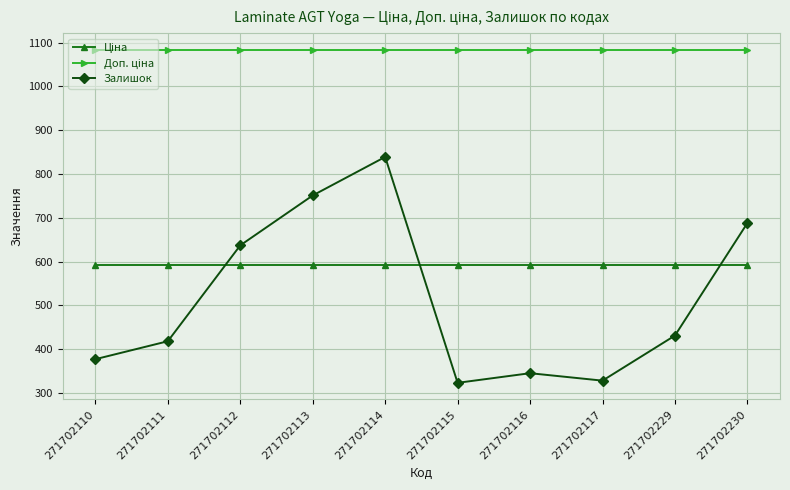

Where is the first local minimum for Залишок?

271702115